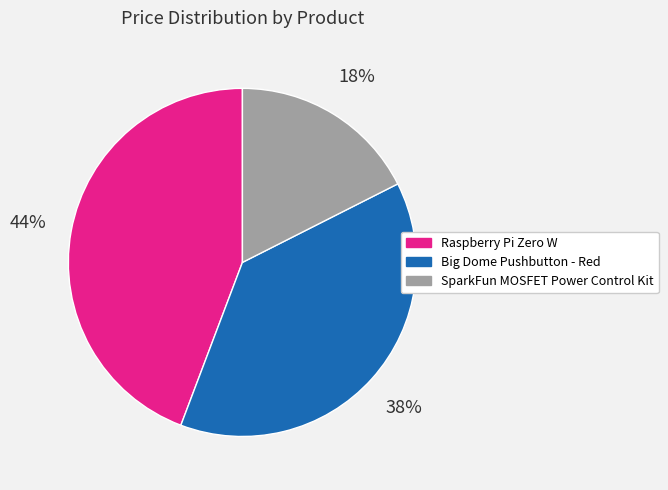

Is Big Dome Pushbutton - Red the majority of the pie?

No